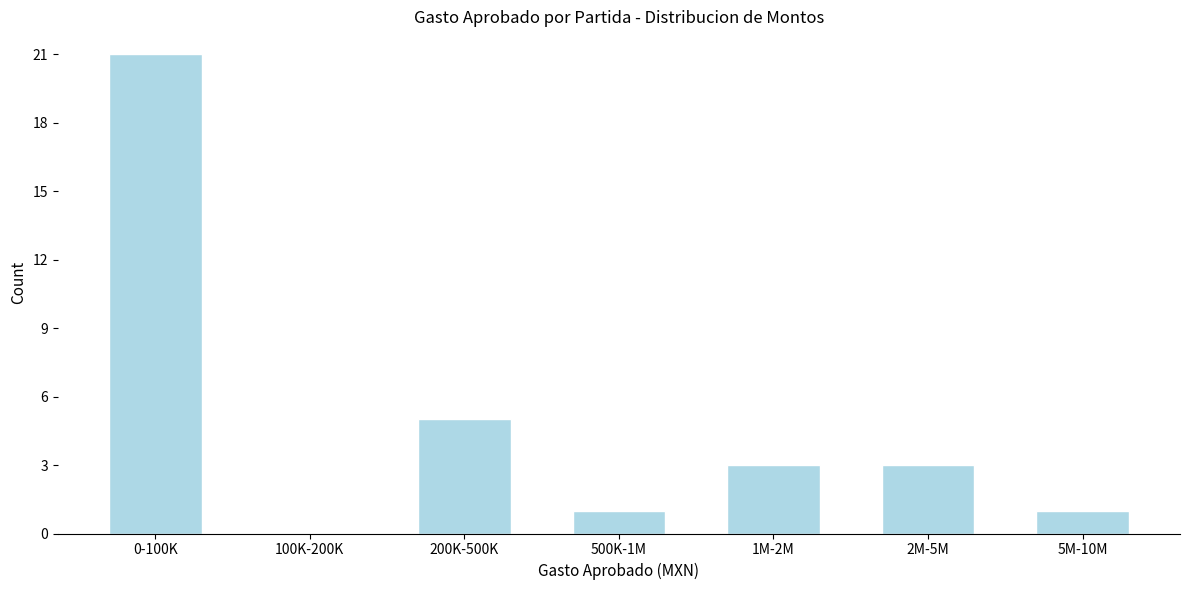

Reading left to right, what are all the values shown in this chart?

0-100K=21	100K-200K=0	200K-500K=5	500K-1M=1	1M-2M=3	2M-5M=3	5M-10M=1